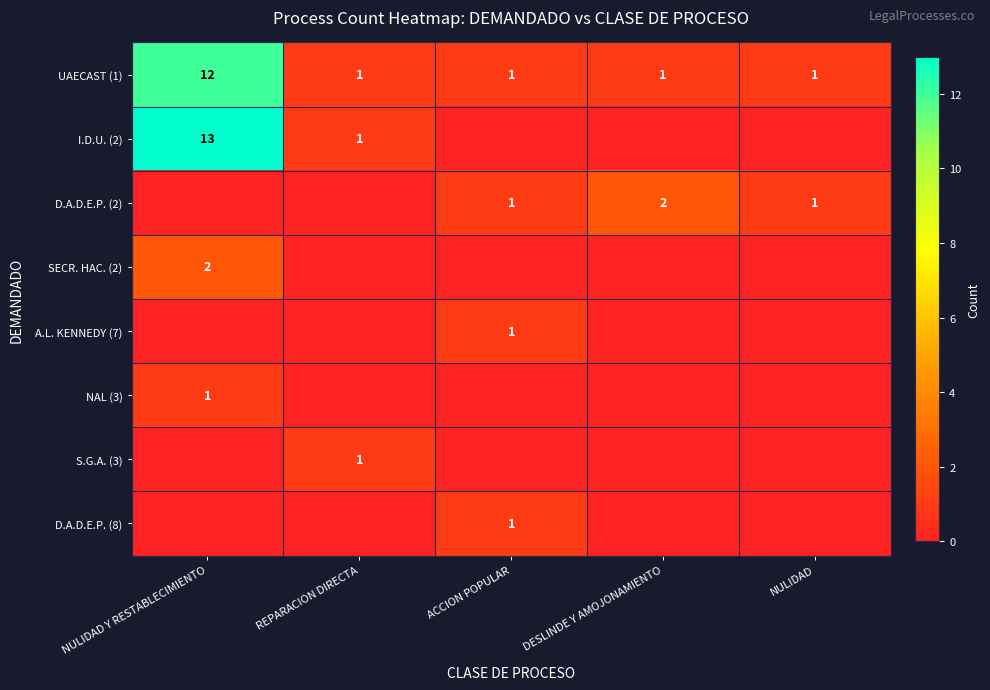

True or false: UAECAST (1) has a value of 5 at NULIDAD Y RESTABLECIMIENTO.

False